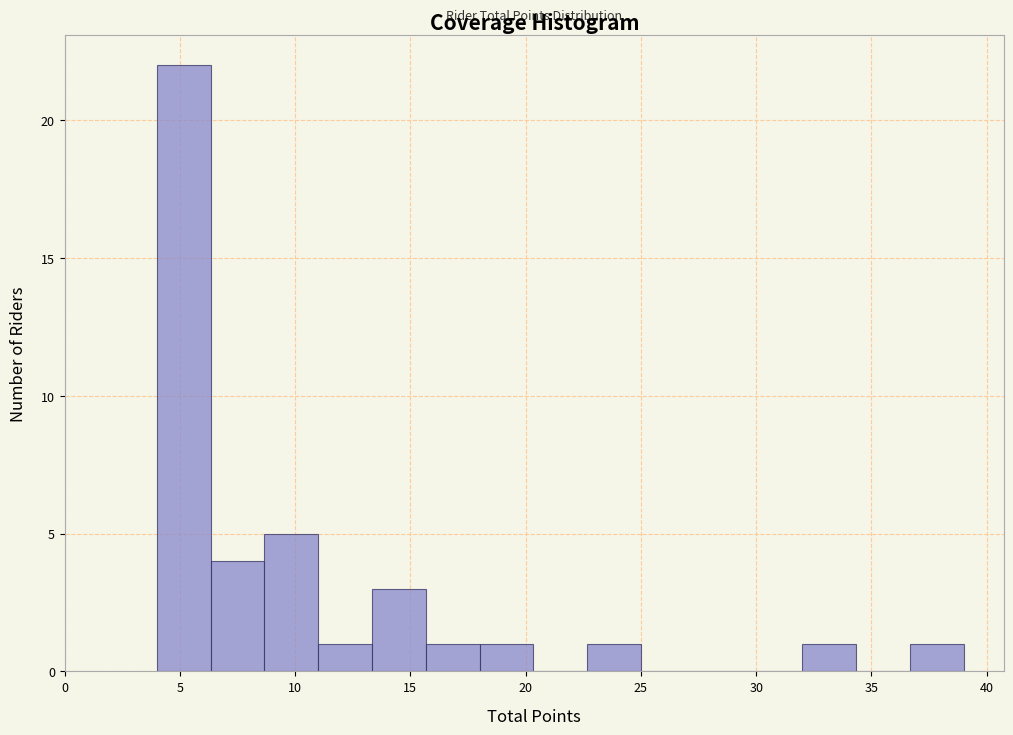

Over which range of the x-axis is the bar tallest?

4.0 to 6.5